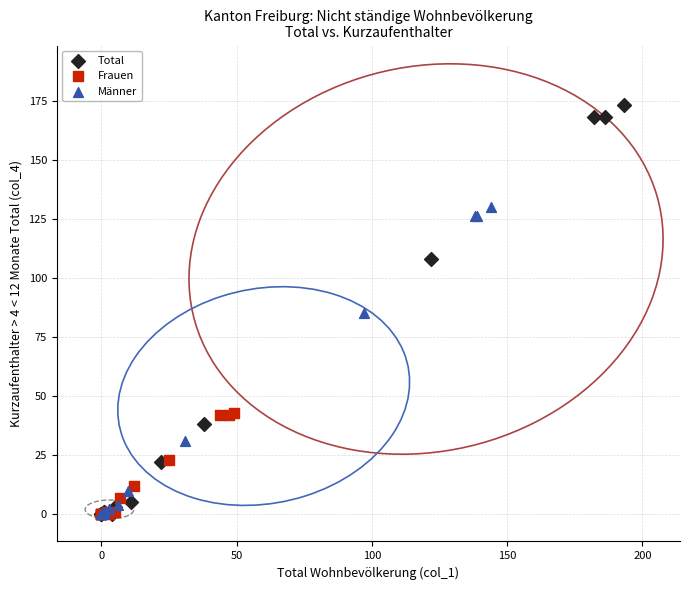

Which series contains the highest Y value?

Total